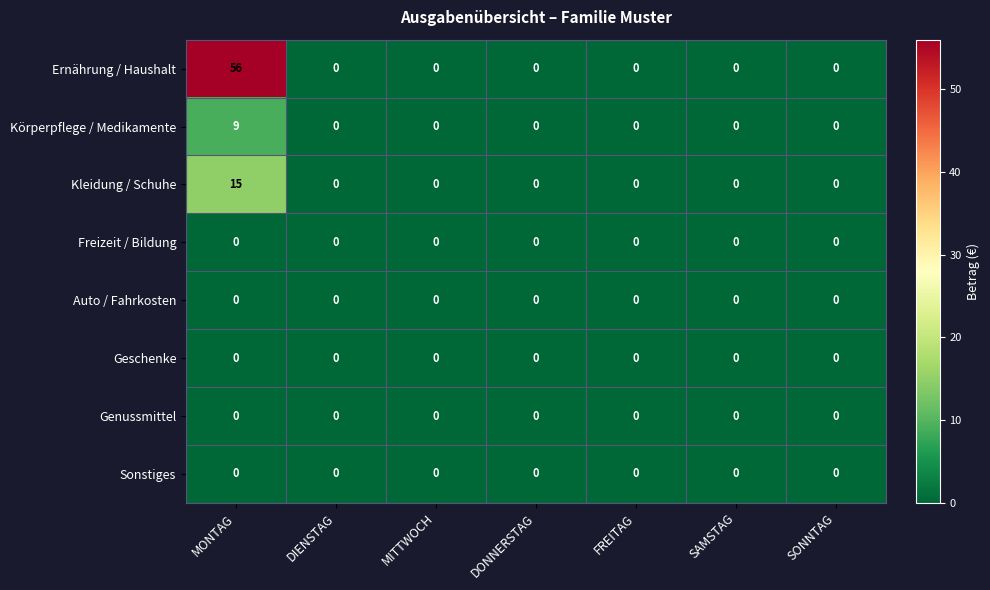

Which category has the highest value across all series?

MONTAG